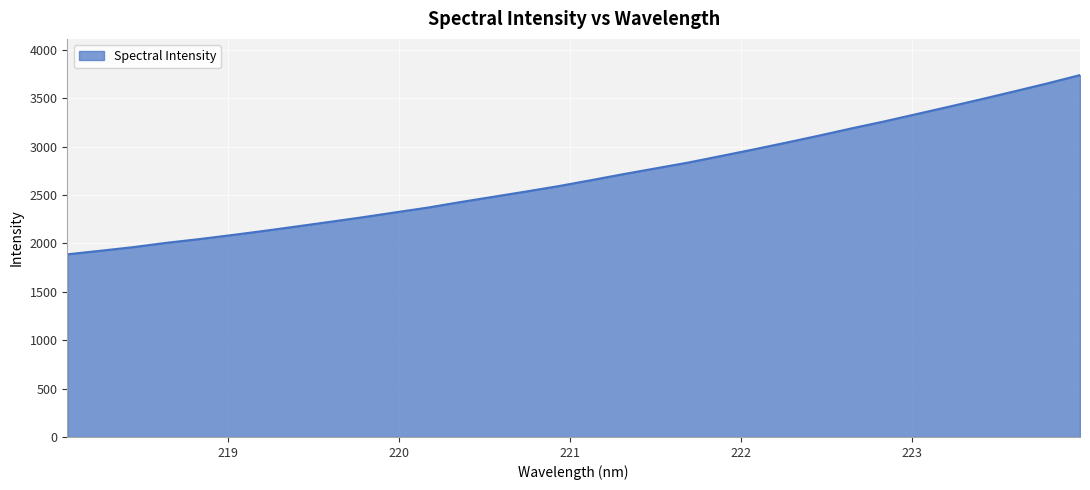

True or false: the data has more than 0 interior local peaks.

False